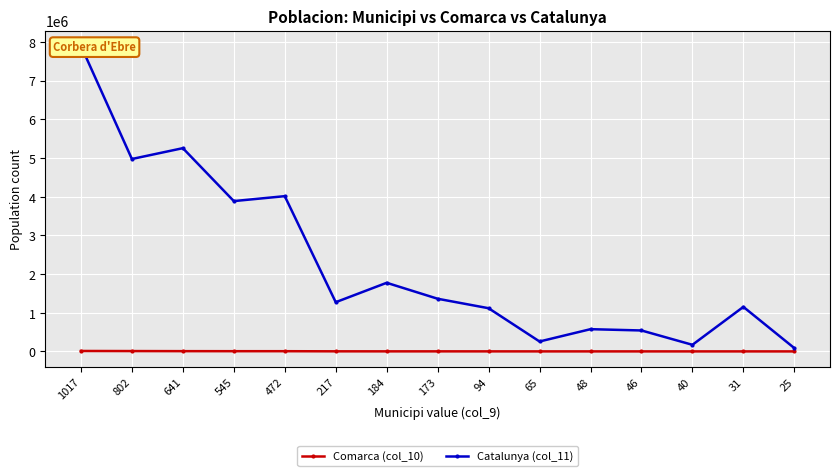

The Catalunya (col_11) series shows 1361981 at 173. True or false?

True